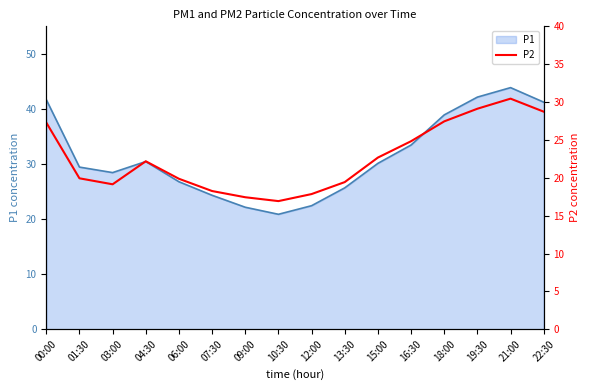

Approximately how many times larger is the value at 15:00 compared to 21:00?

0.7